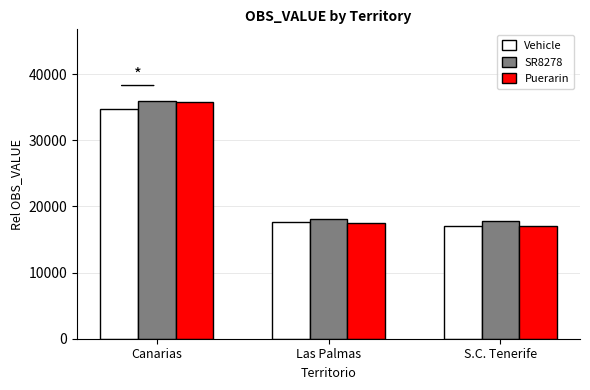

Is it true that SR8278 equals 17849.3 at S.C. Tenerife?

True